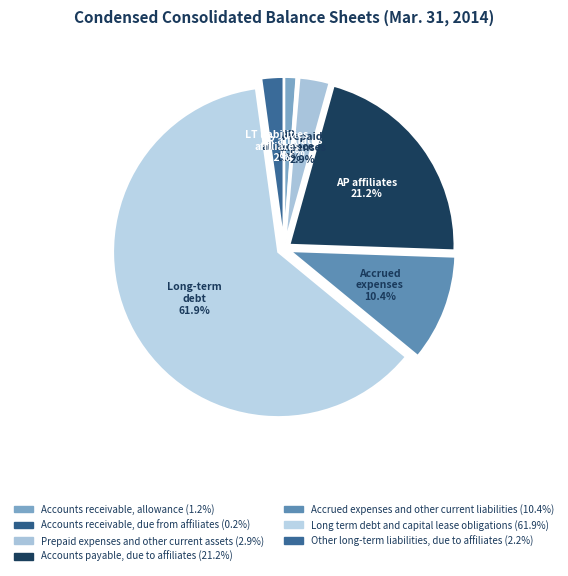

How many segments does this pie chart have?

7